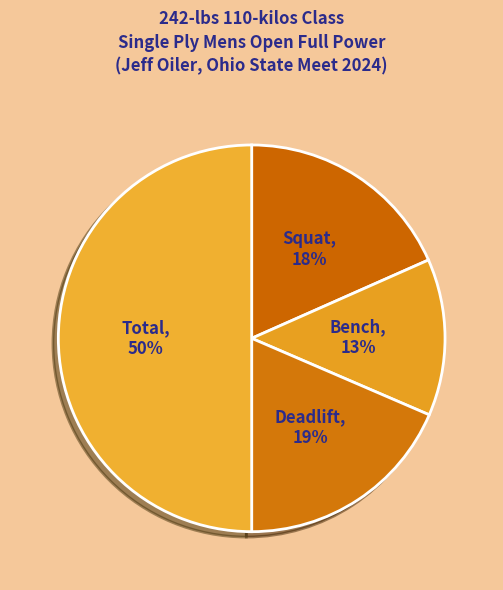

What percentage is the Total slice, to the nearest percent?

50%